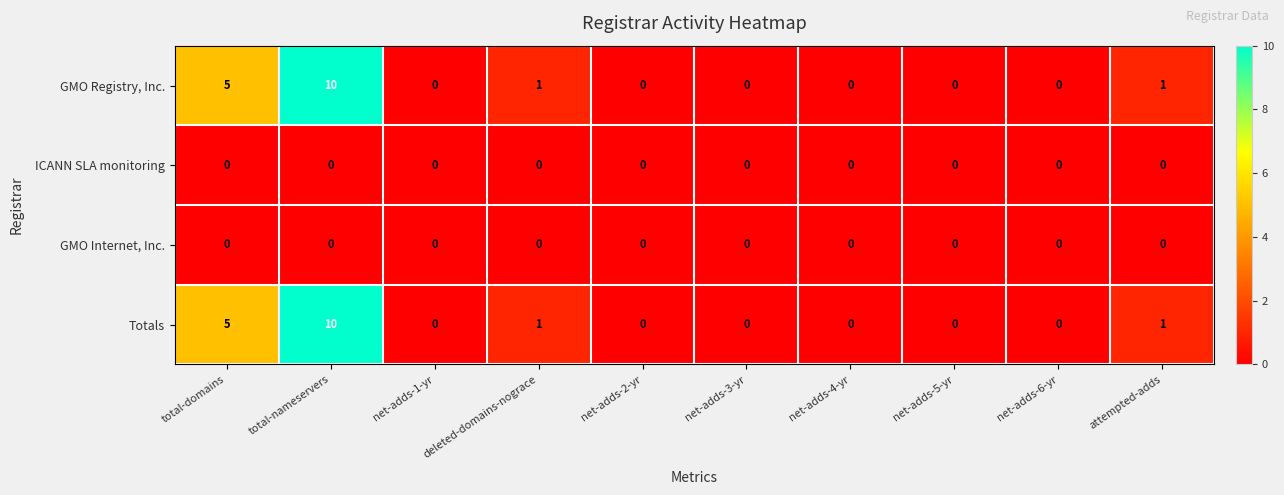

Is the value of Totals at attempted-adds greater than the value of ICANN SLA monitoring at net-adds-5-yr?

Yes